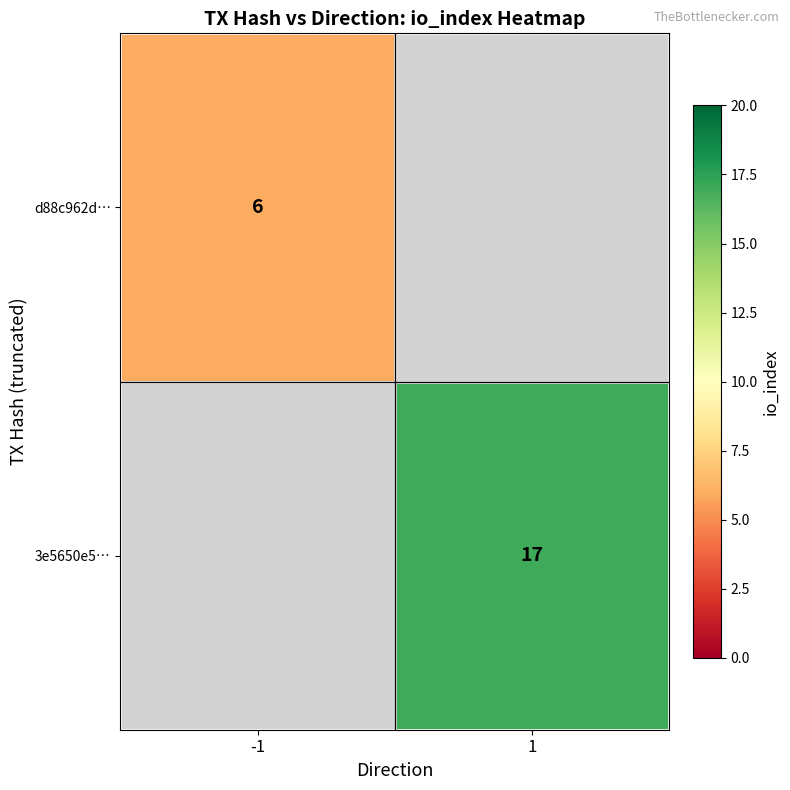

The value of 3e5650e5… at 1 is 17. True or false?

True